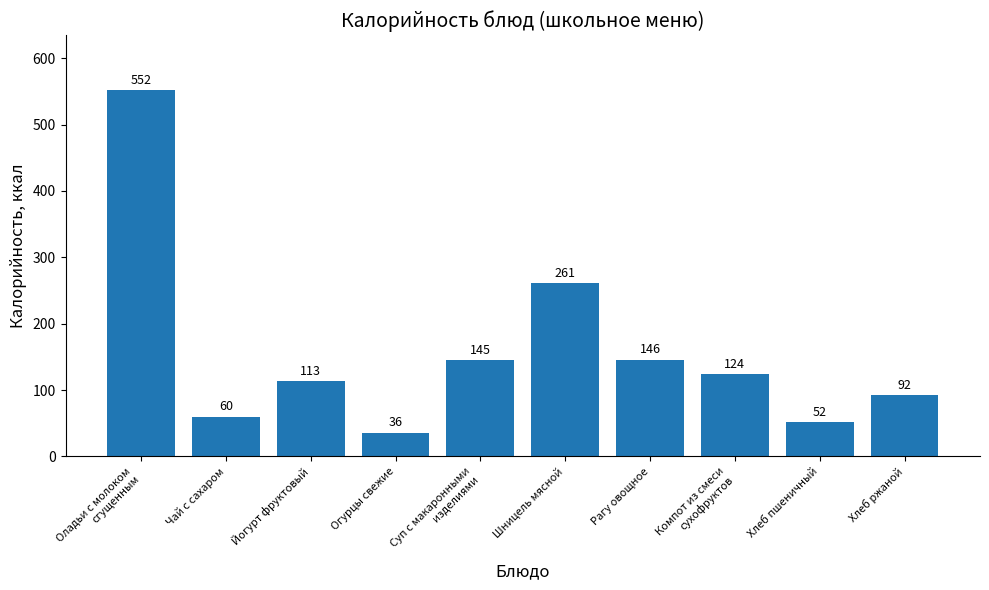

What is the difference between the maximum and minimum values?

516